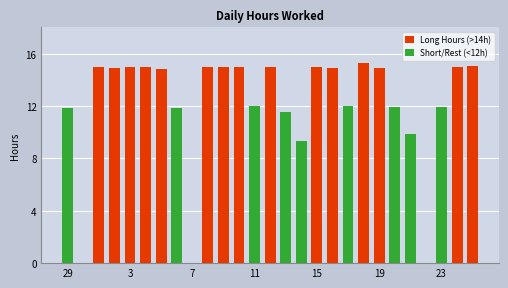

What is the greatest value displayed?

15.3